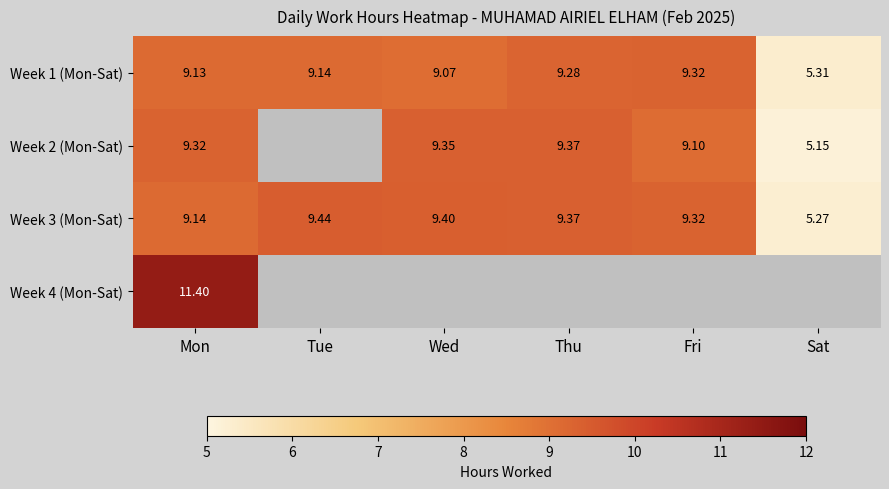

At which label does Week 1 (Mon-Sat) reach its minimum?

Sat